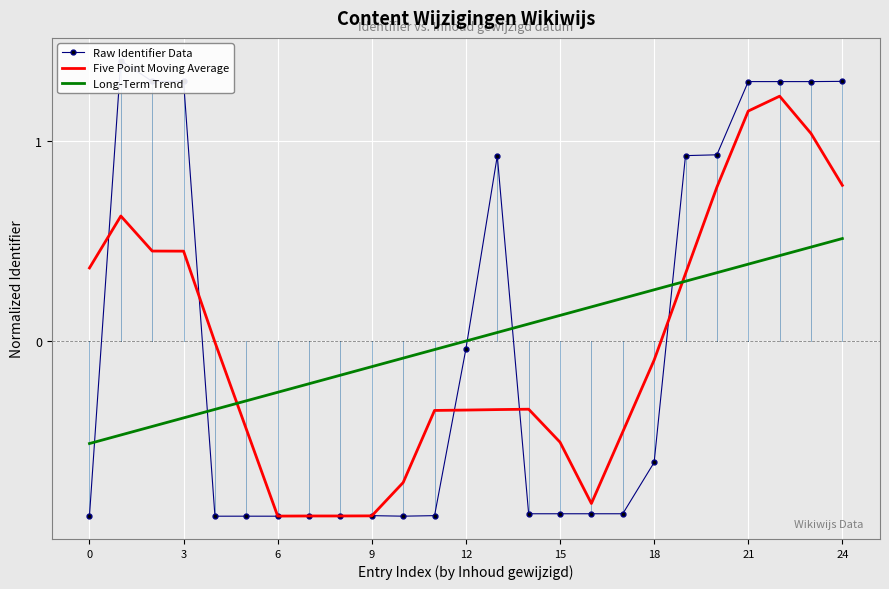

True or false: Long-Term Trend has more than 0 points higher than both neighbors.

False